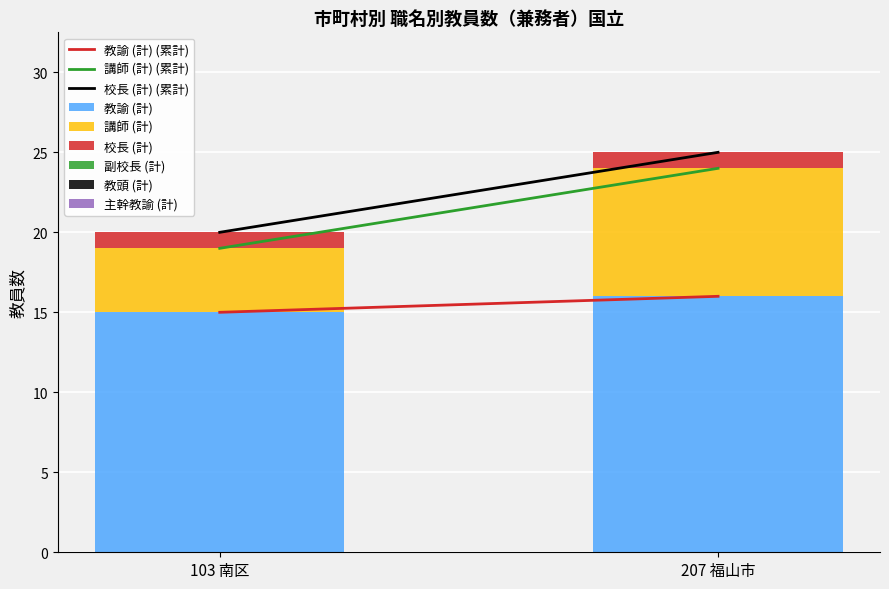

What is the total value across all series at 103 南区?

20